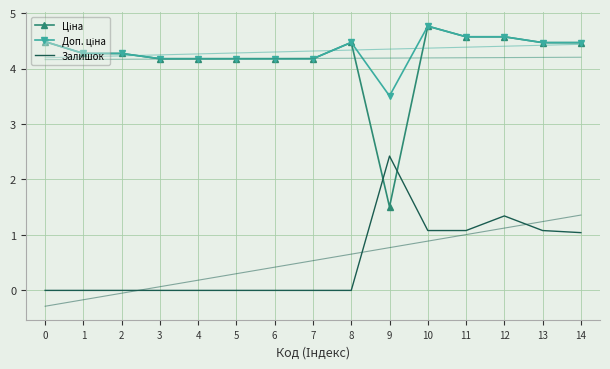

True or false: Залишок and Доп. ціна cross at least once.

False